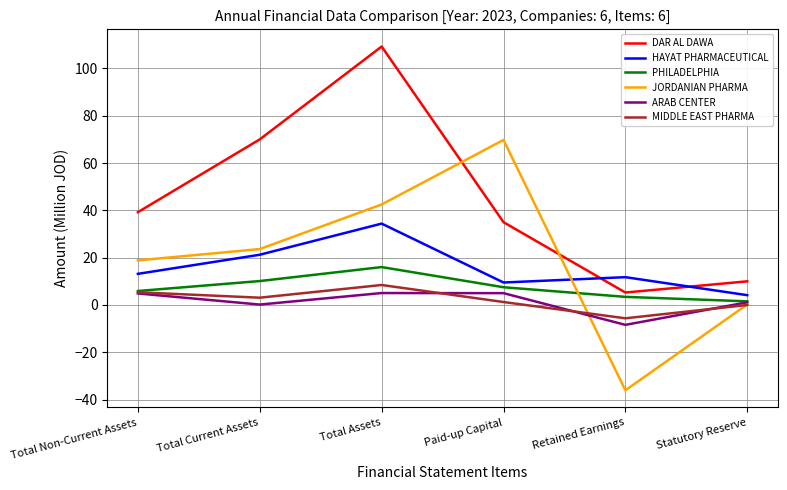

At which category is the sum across all series the highest?

Total Assets